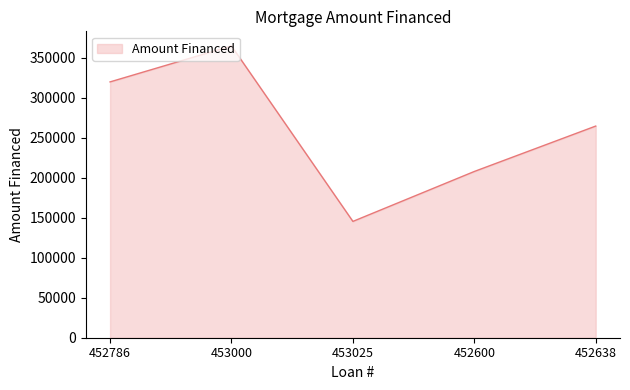

List the labels in order of value, largest first.

453000, 452786, 452638, 452600, 453025